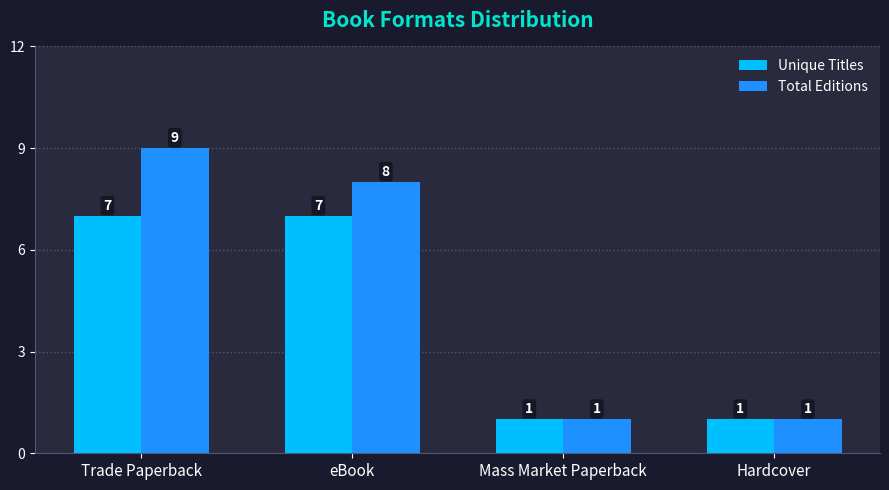

What are all the series names shown in the legend?

Unique Titles, Total Editions